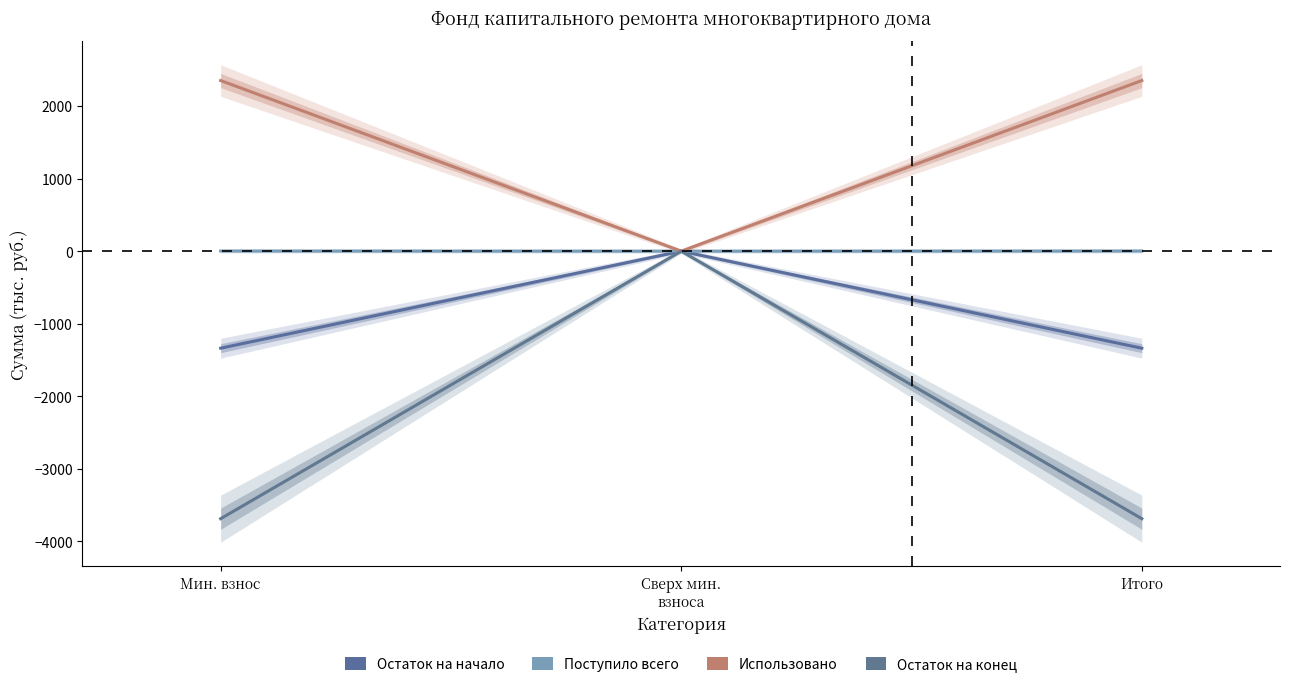

How many categories are shown in the chart?

3